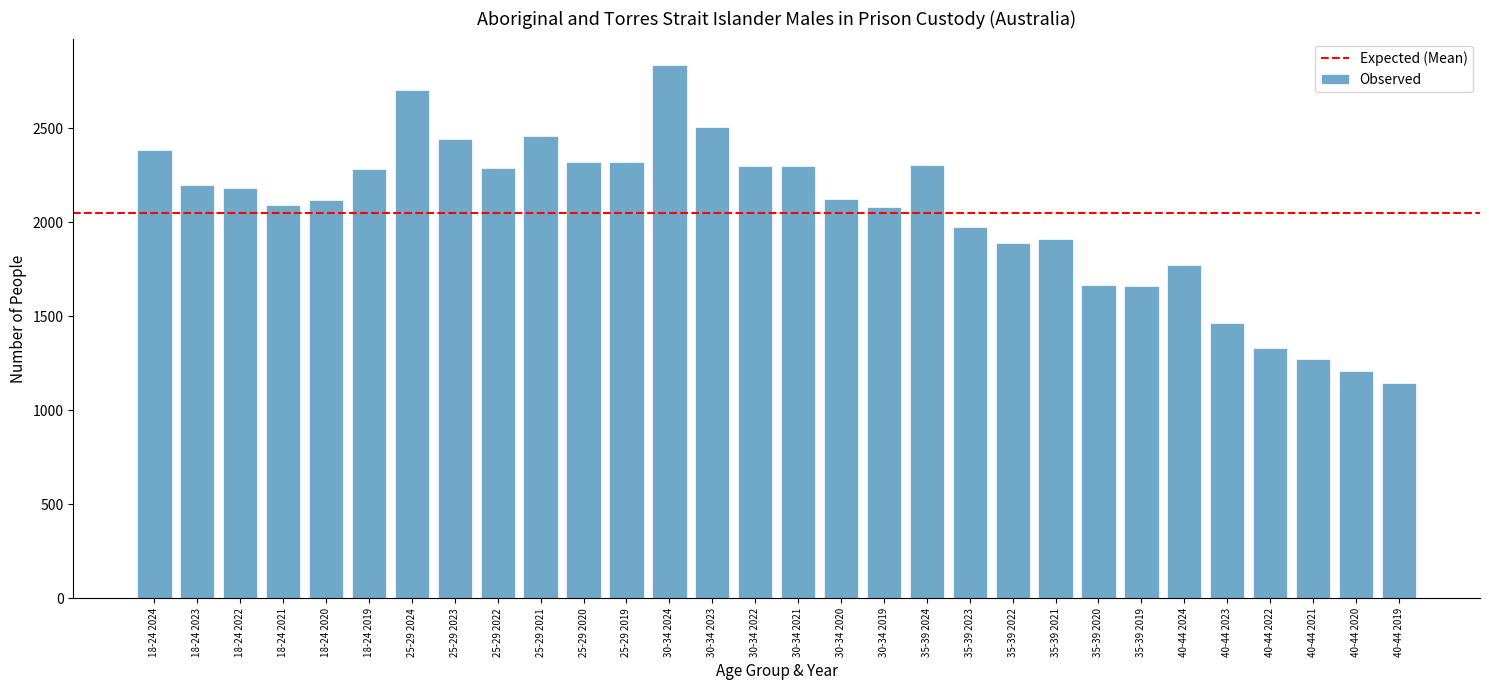

What is the difference between the maximum and minimum values?

1688